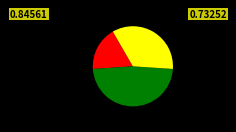

Is there any slice that represents more than half of the pie?

No